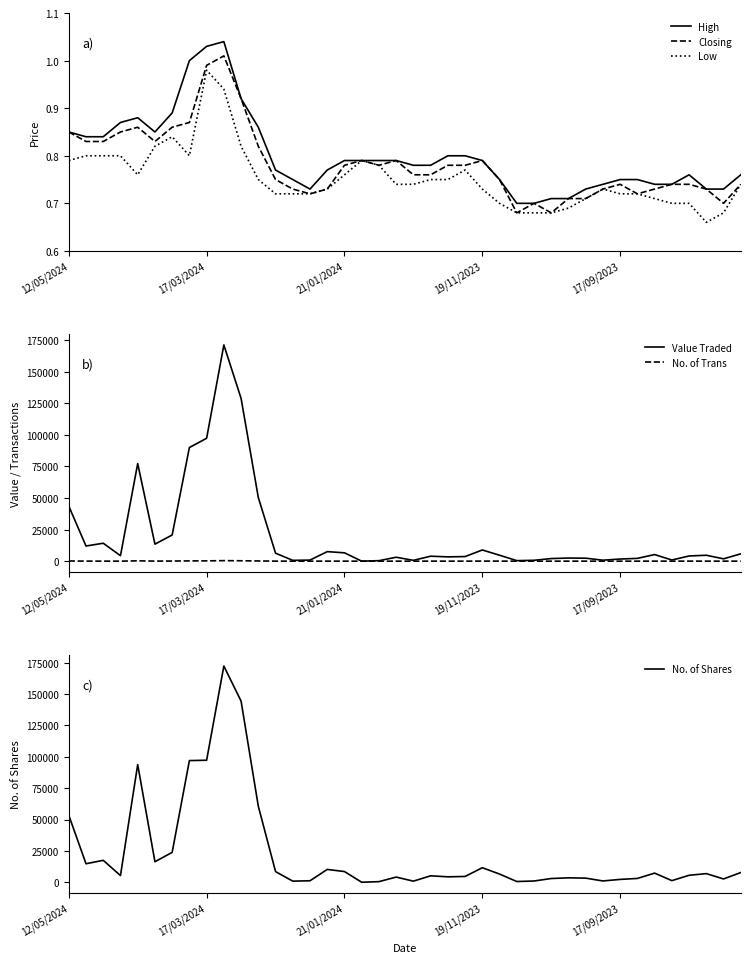

What is the maximum value for Closing?

1.0